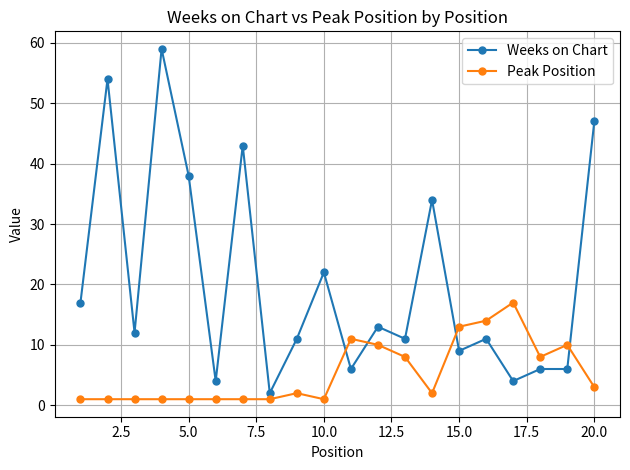

True or false: Weeks on Chart has more than 2 interior local peaks.

True